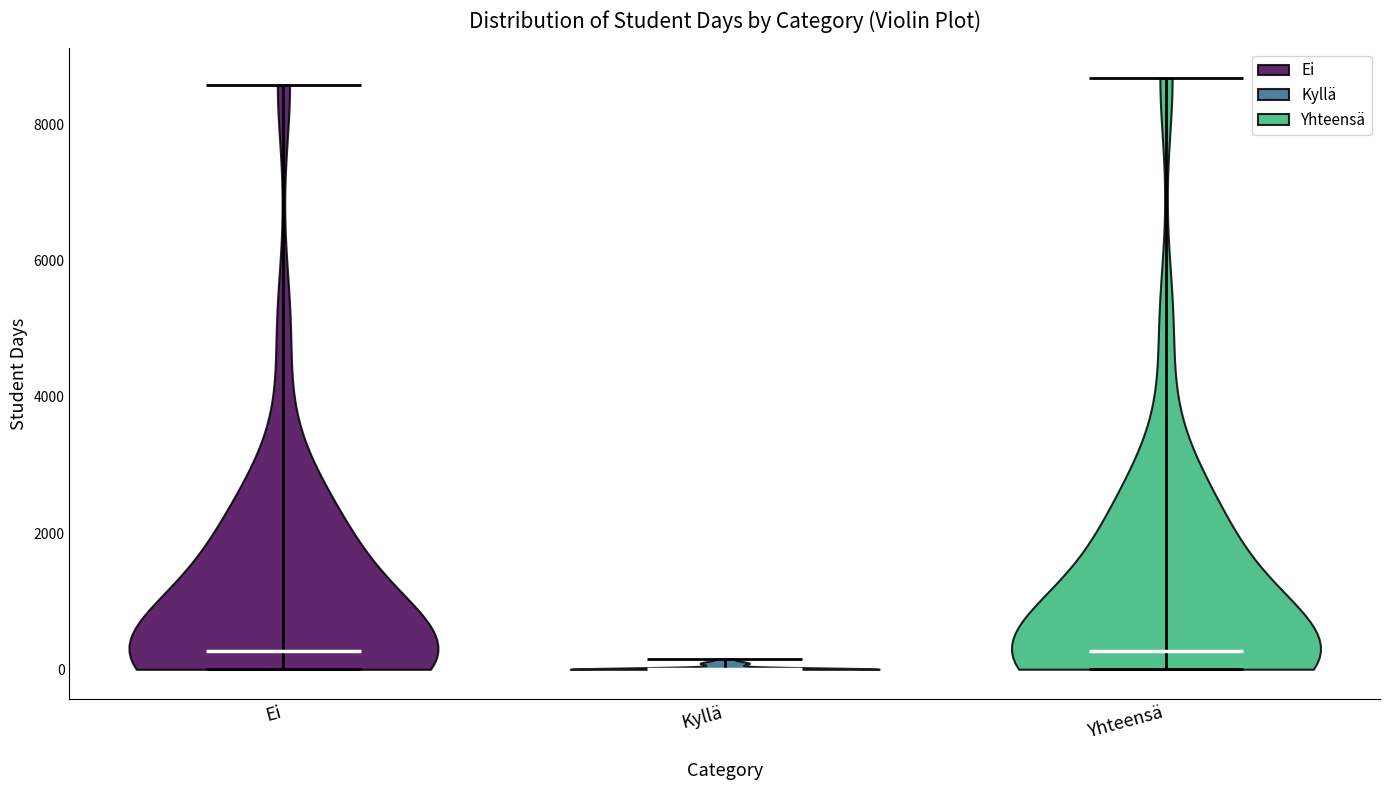

What is the highest point the violin for Ei reaches on the y-axis? The values are not printed on the chart, so give them approximately, as read against the axis.

8600